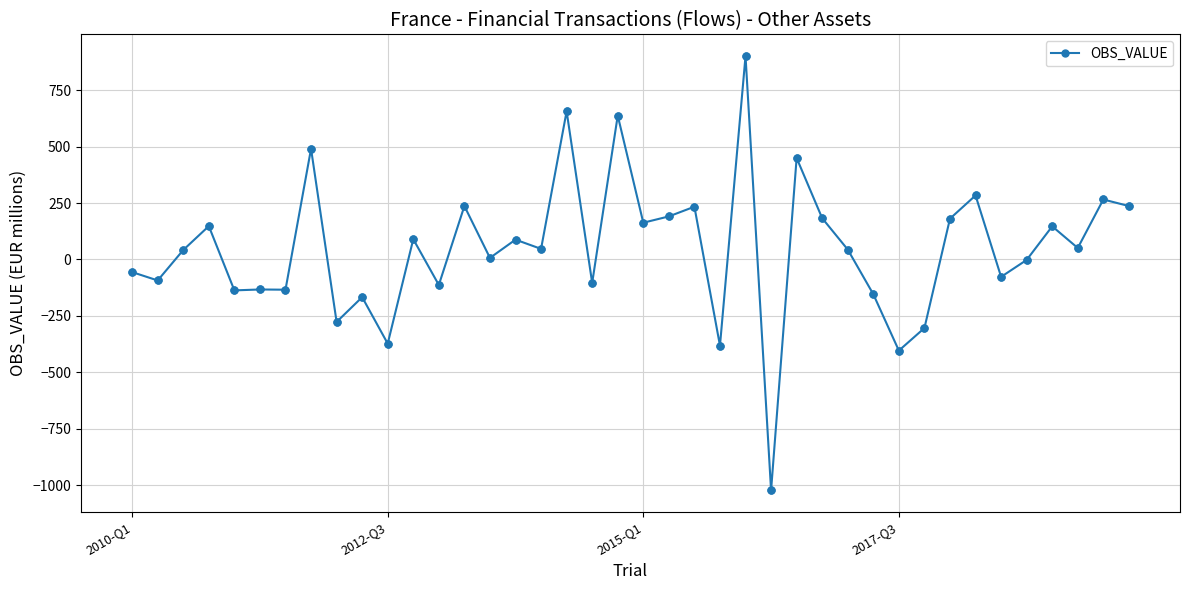

What is the average value?

46